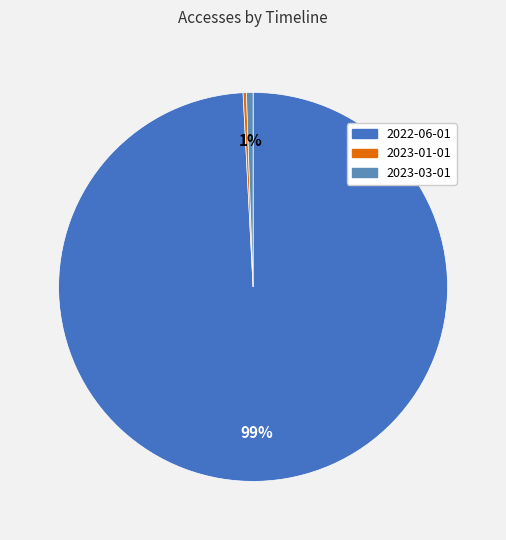

Which slice is the smallest?

2023-01-01